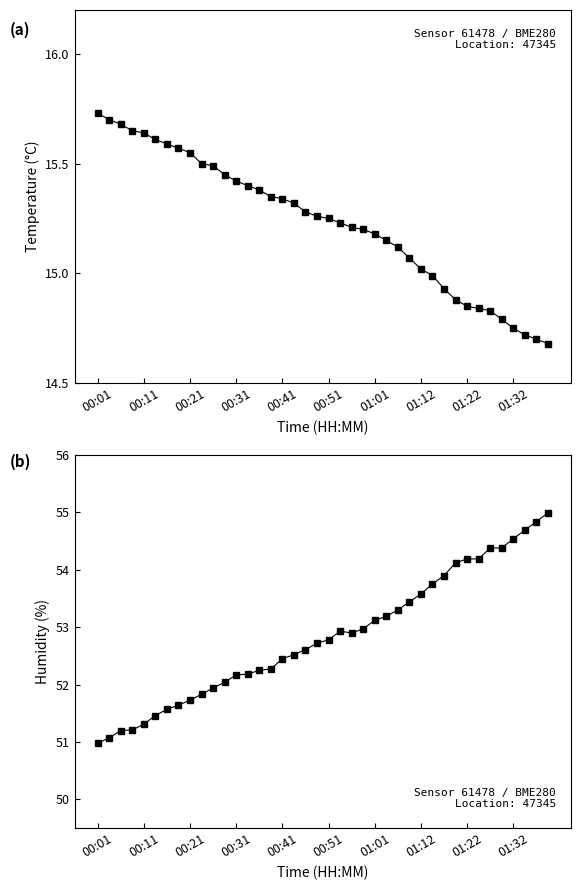

The value of temperature at 23 is 9.8. True or false?

False